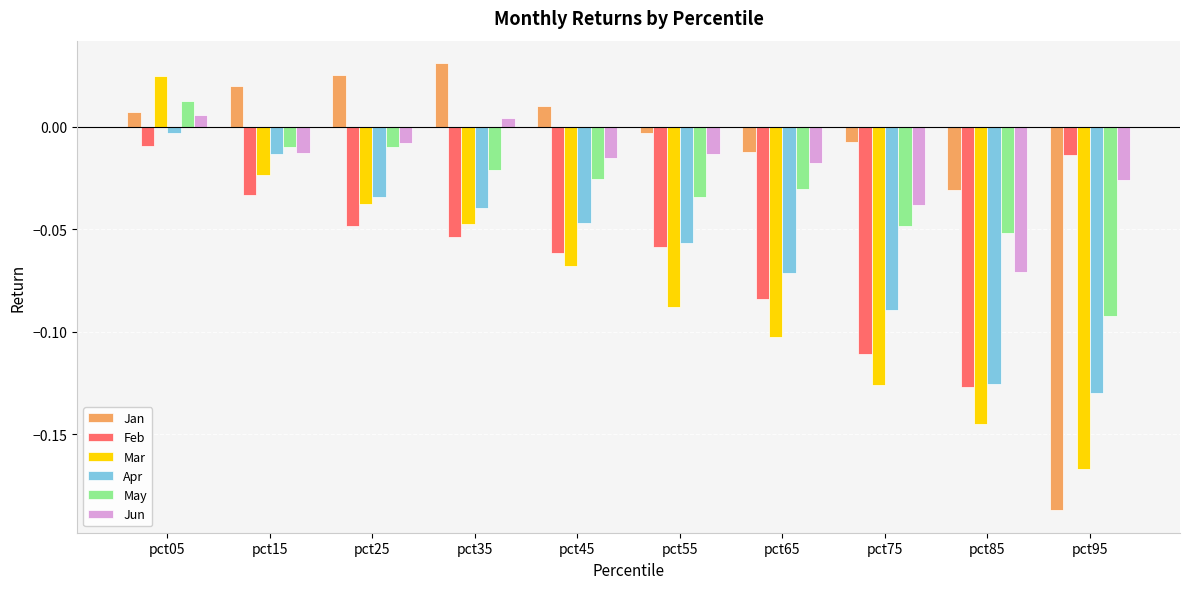

Is the value of Feb at pct55 greater than the value of May at pct25?

No